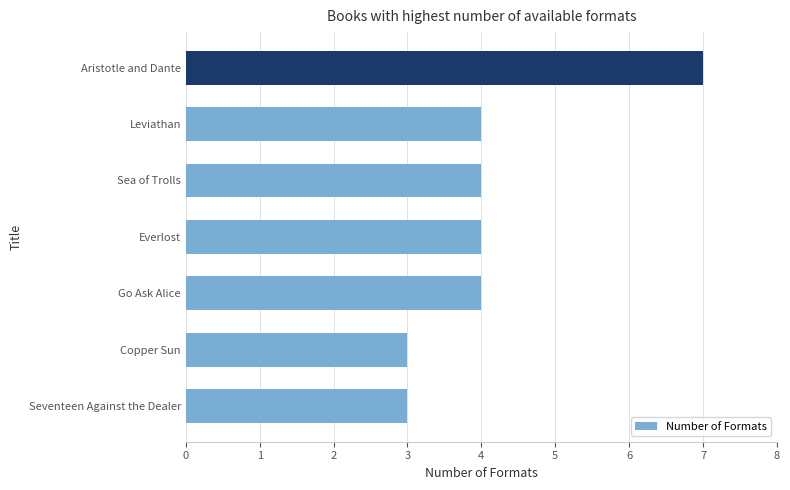

Does the chart contain any negative values?

No